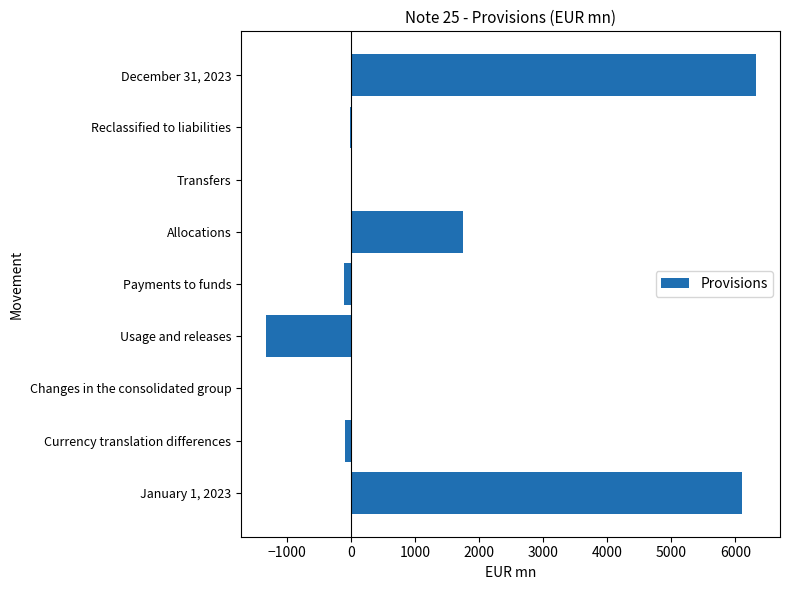

What is the average value?

1403